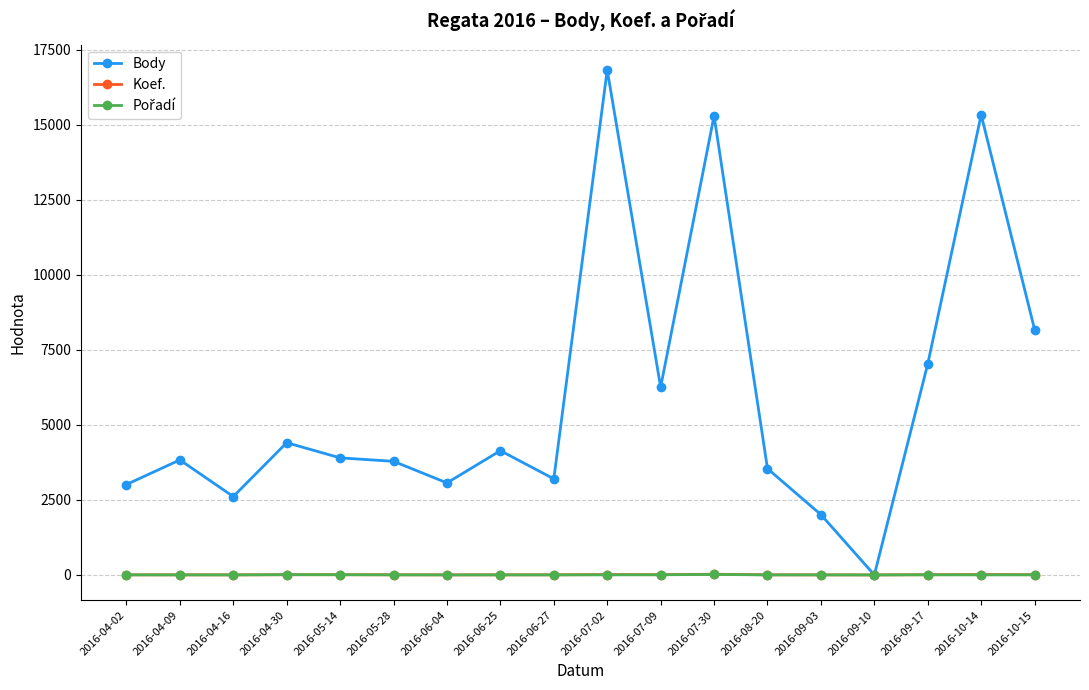

Which series has the largest total across all categories?

Body